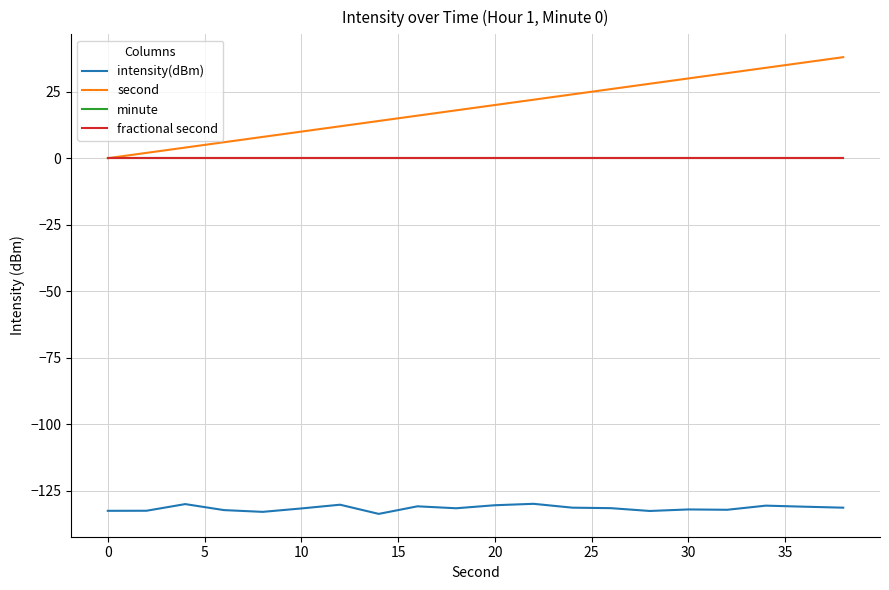

What is the highest value of the second series?

38.0